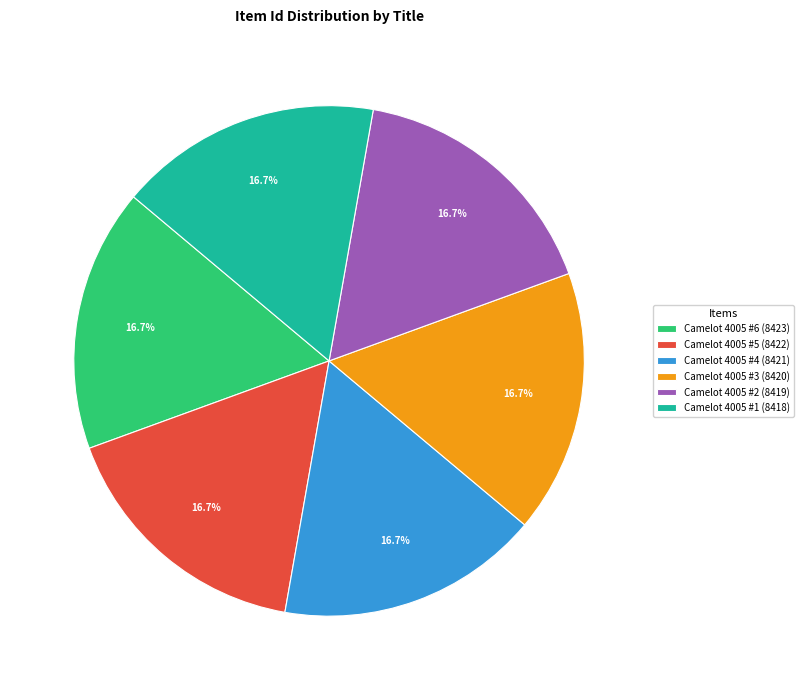

Is it true that Camelot 4005 #5 is 26% of the pie?

False